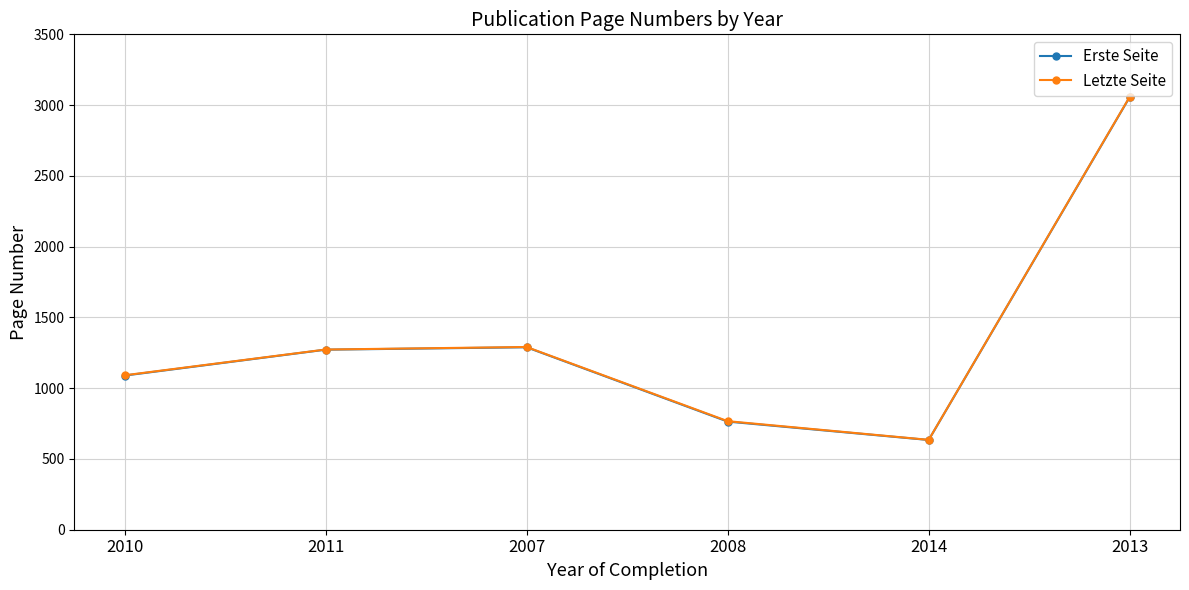

Which series changed the most between 2014 and 2013?

Letzte Seite